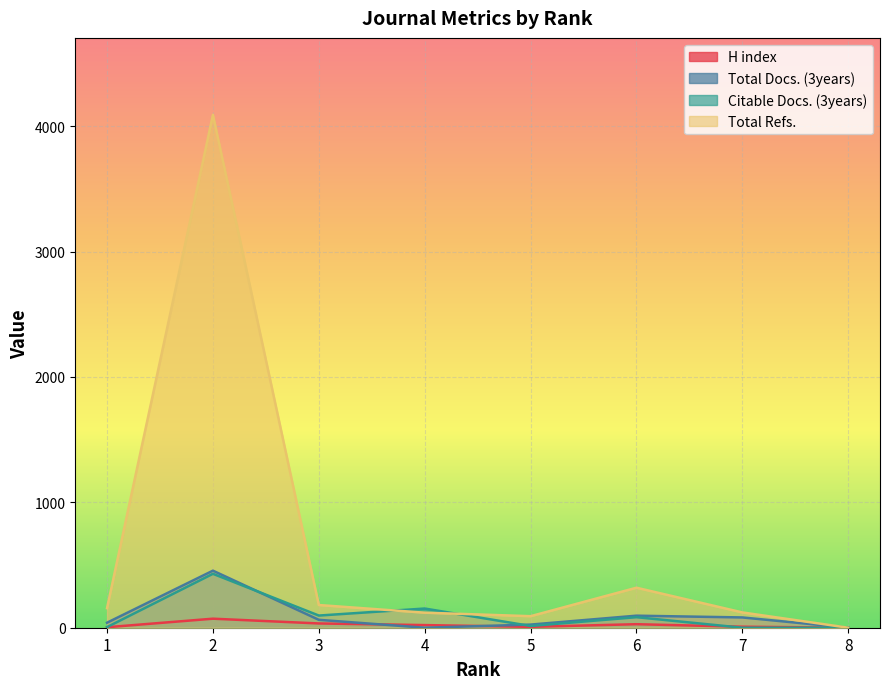

True or false: Total Refs. has more than 2 points higher than both neighbors.

False